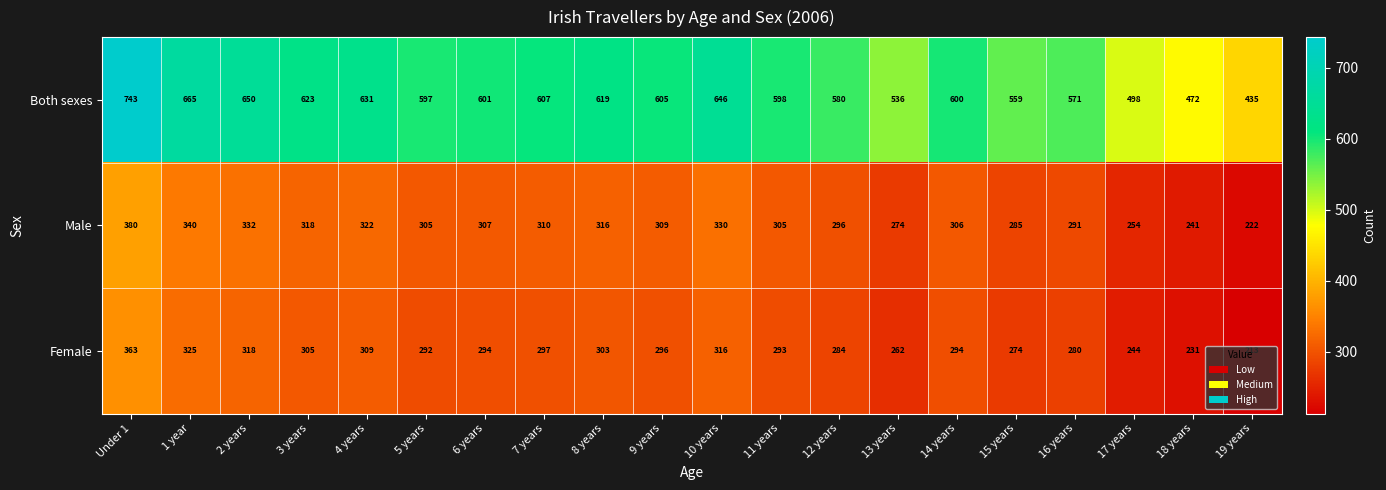

Rank the series at 5 years from lowest to highest value.

Female, Male, Both sexes